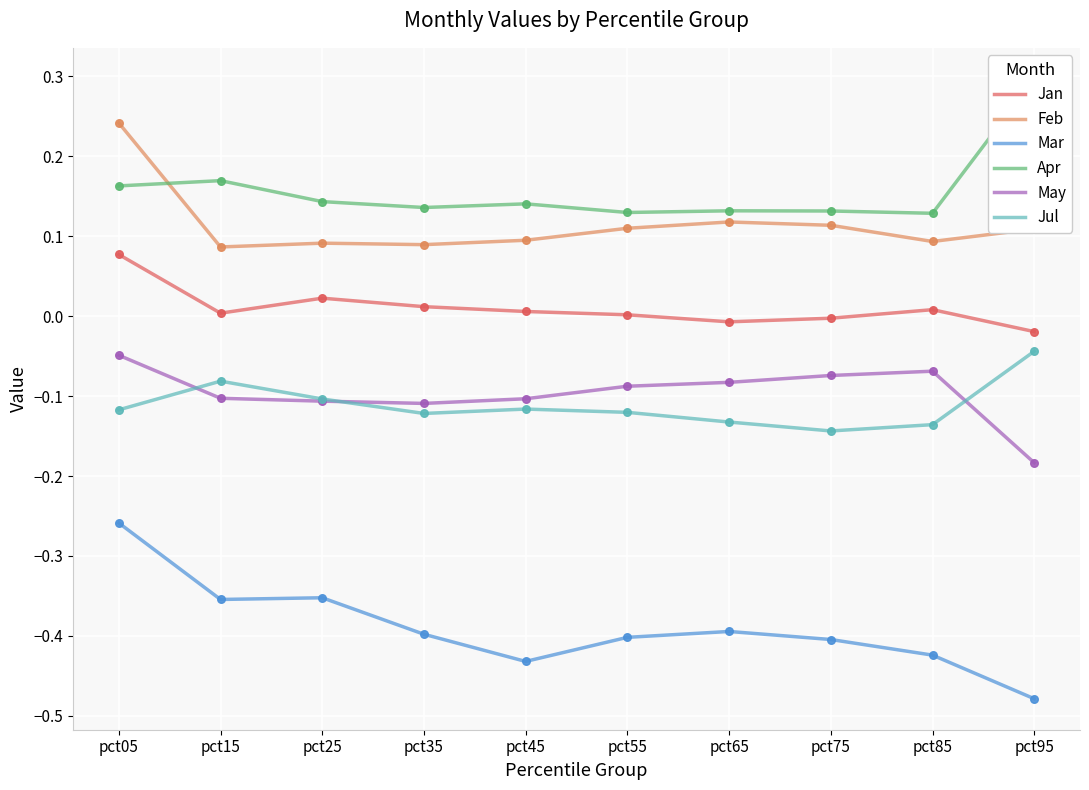

Is the value of May at pct95 greater than the value of Jan at pct95?

No